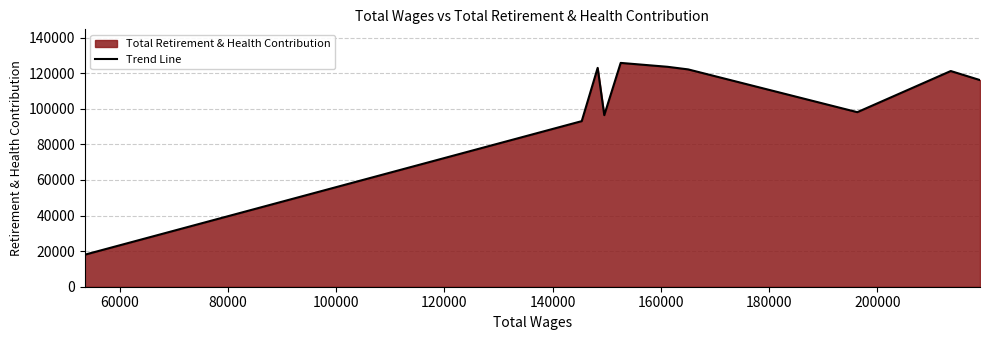

What is the greatest value displayed?

125736